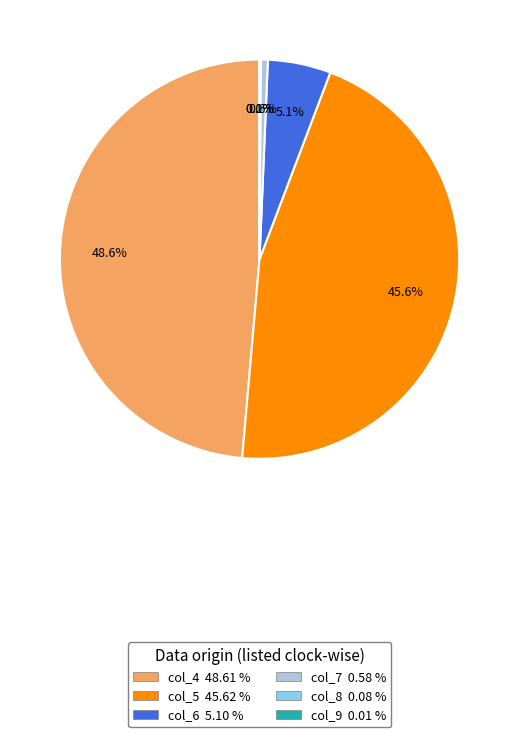

Between col_5 and col_7, which is larger?

col_5